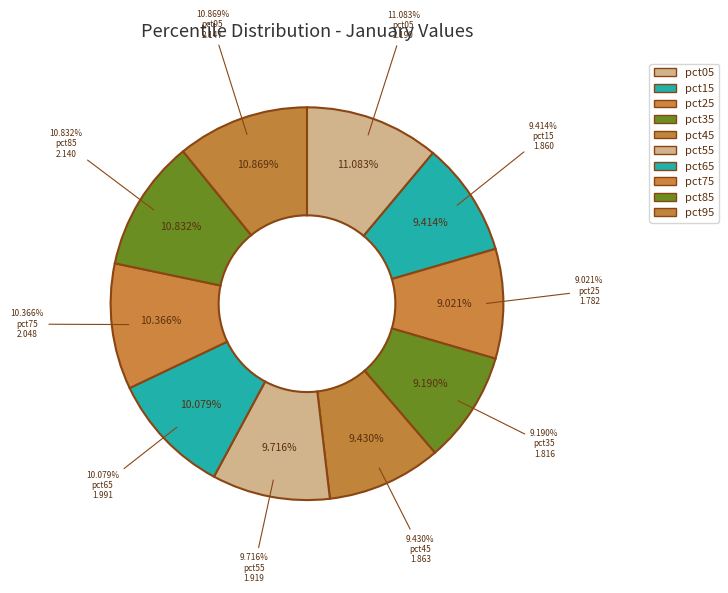

To the nearest percent, what is the difference between the largest and smallest slice percentages?

2%